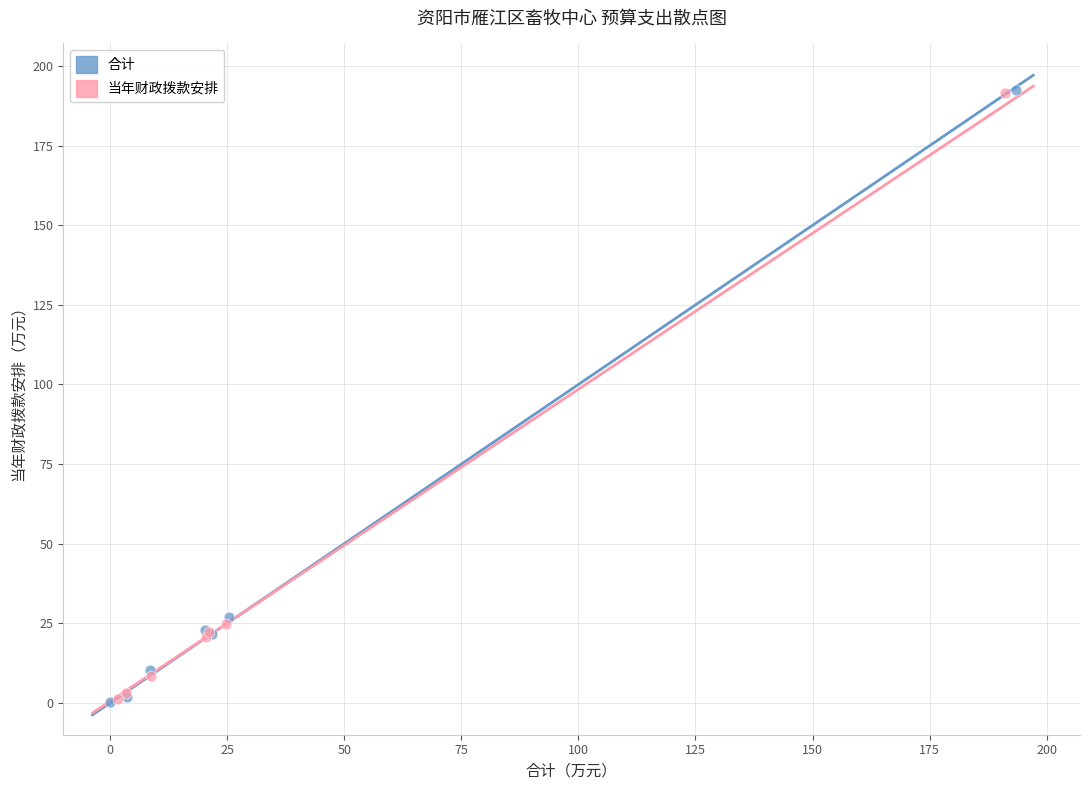

Which series has the widest spread of Y values?

合计